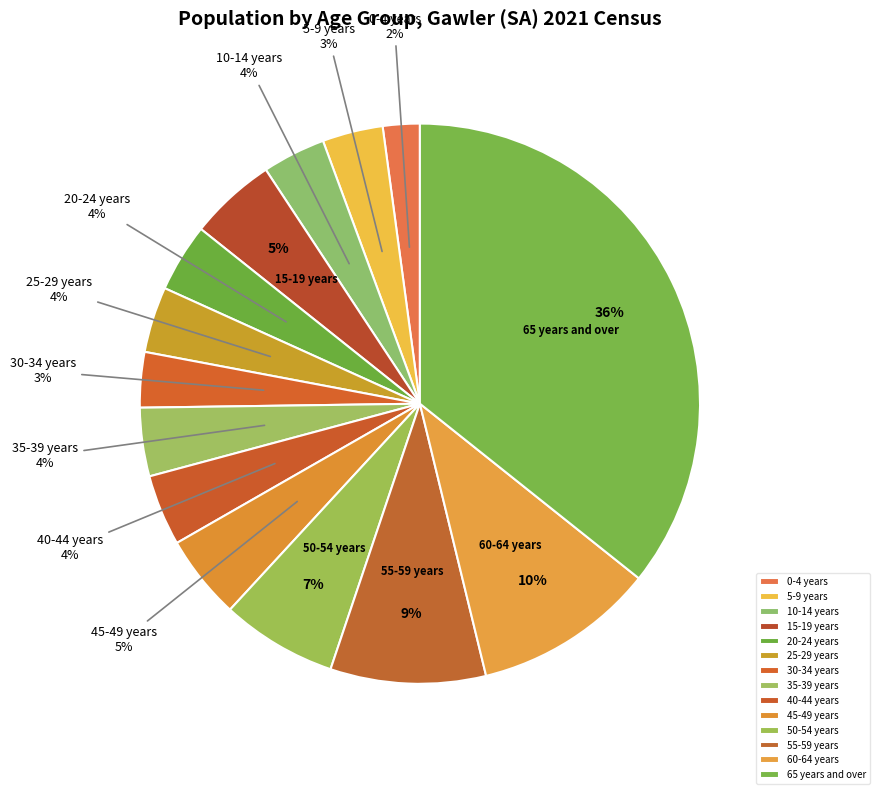

True or false: 55-59 years accounts for 9% of the total.

True